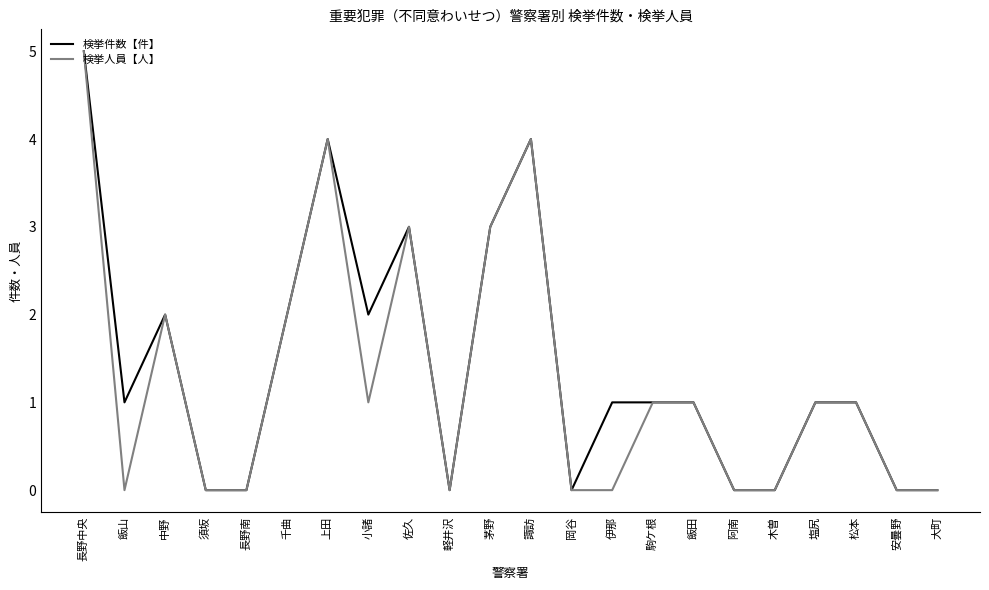

Between 小諸 and 岡谷, which series saw the biggest shift?

検挙件数【件】